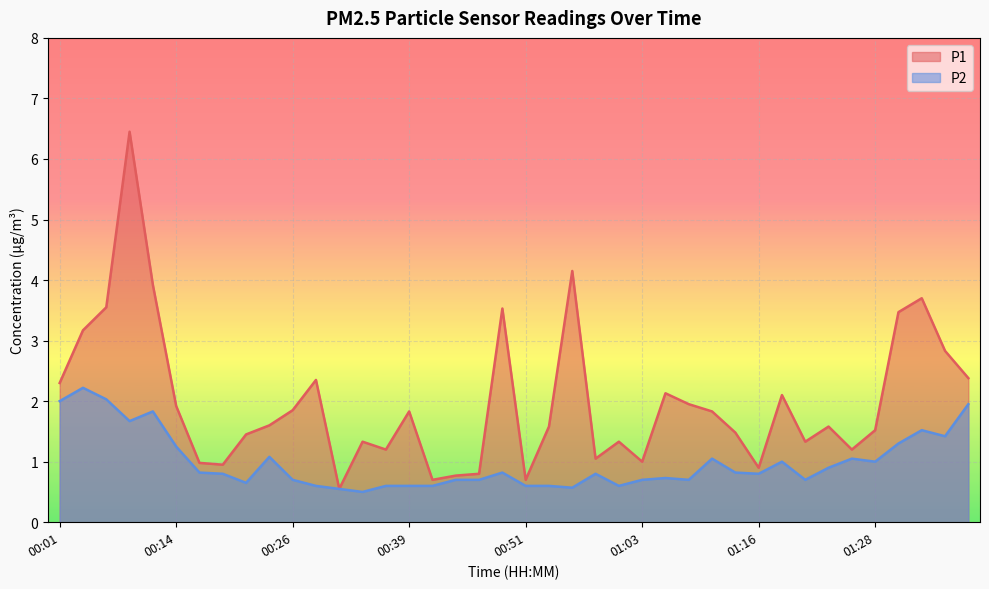

True or false: P2 and P1 cross at least once.

False